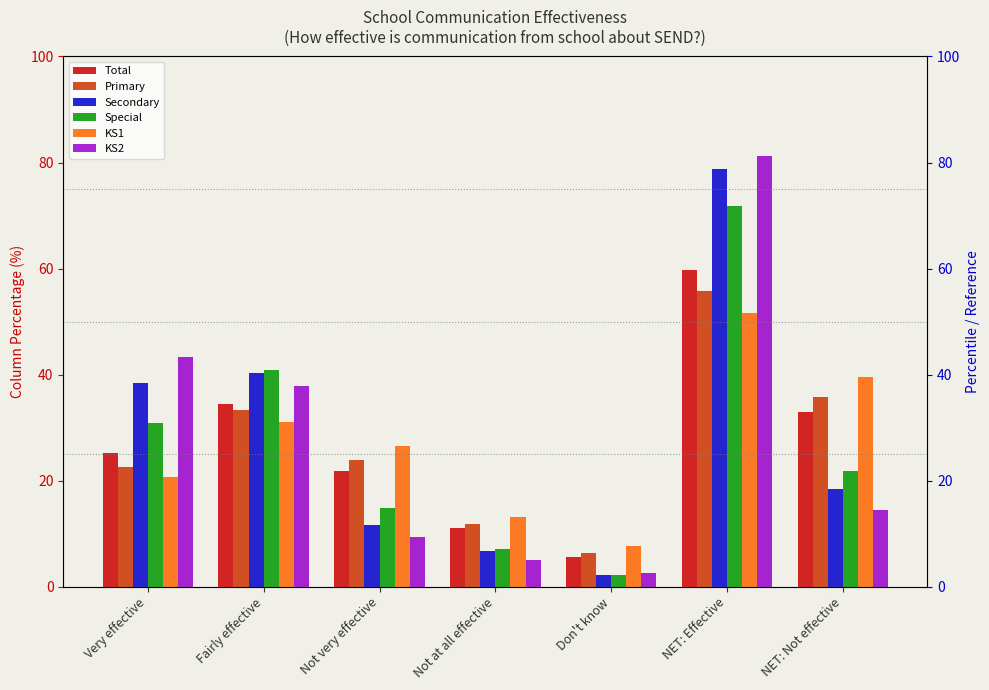

How many bars are there in total?

42